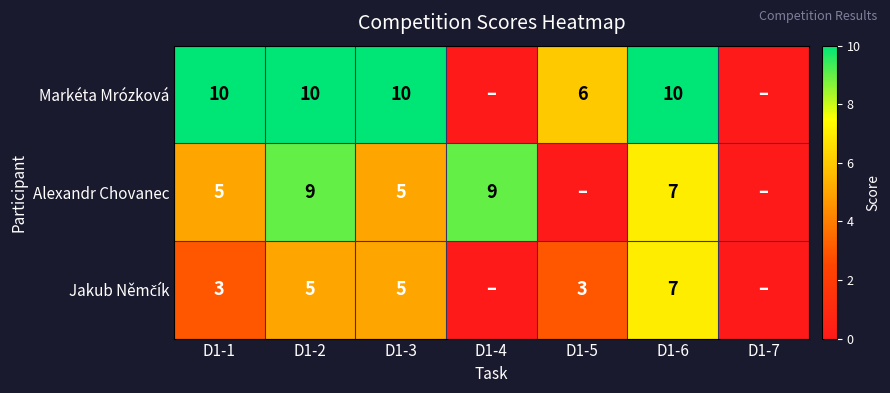

Is the value of Alexandr Chovanec at D1-3 greater than the value of Markéta Mrózková at D1-5?

No